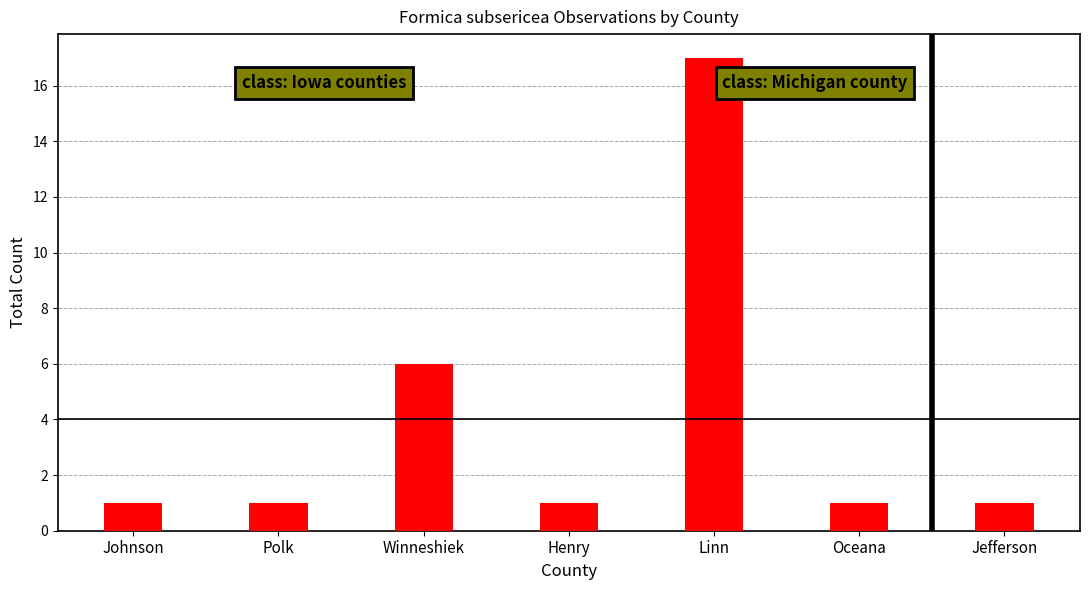

What is the difference between the values at Oceana and Winneshiek?

5